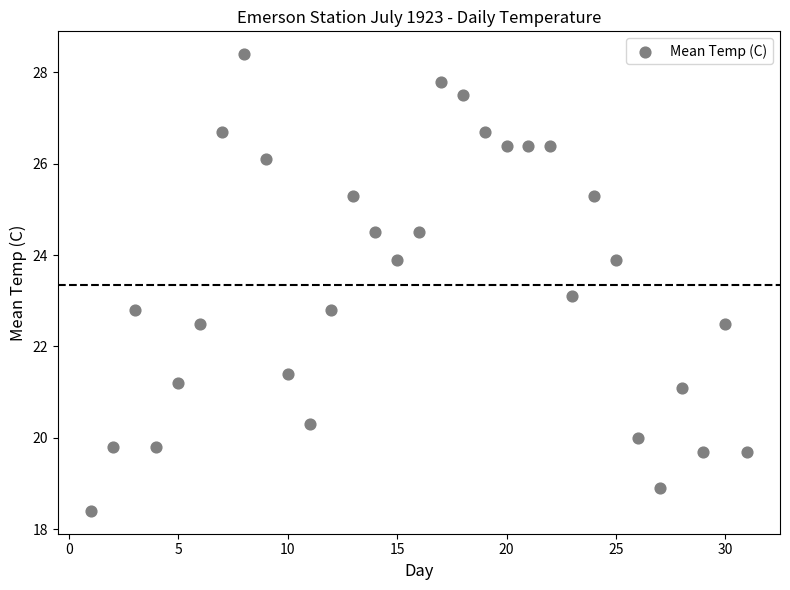

What is the range of Y values (max minus min)?

10.0